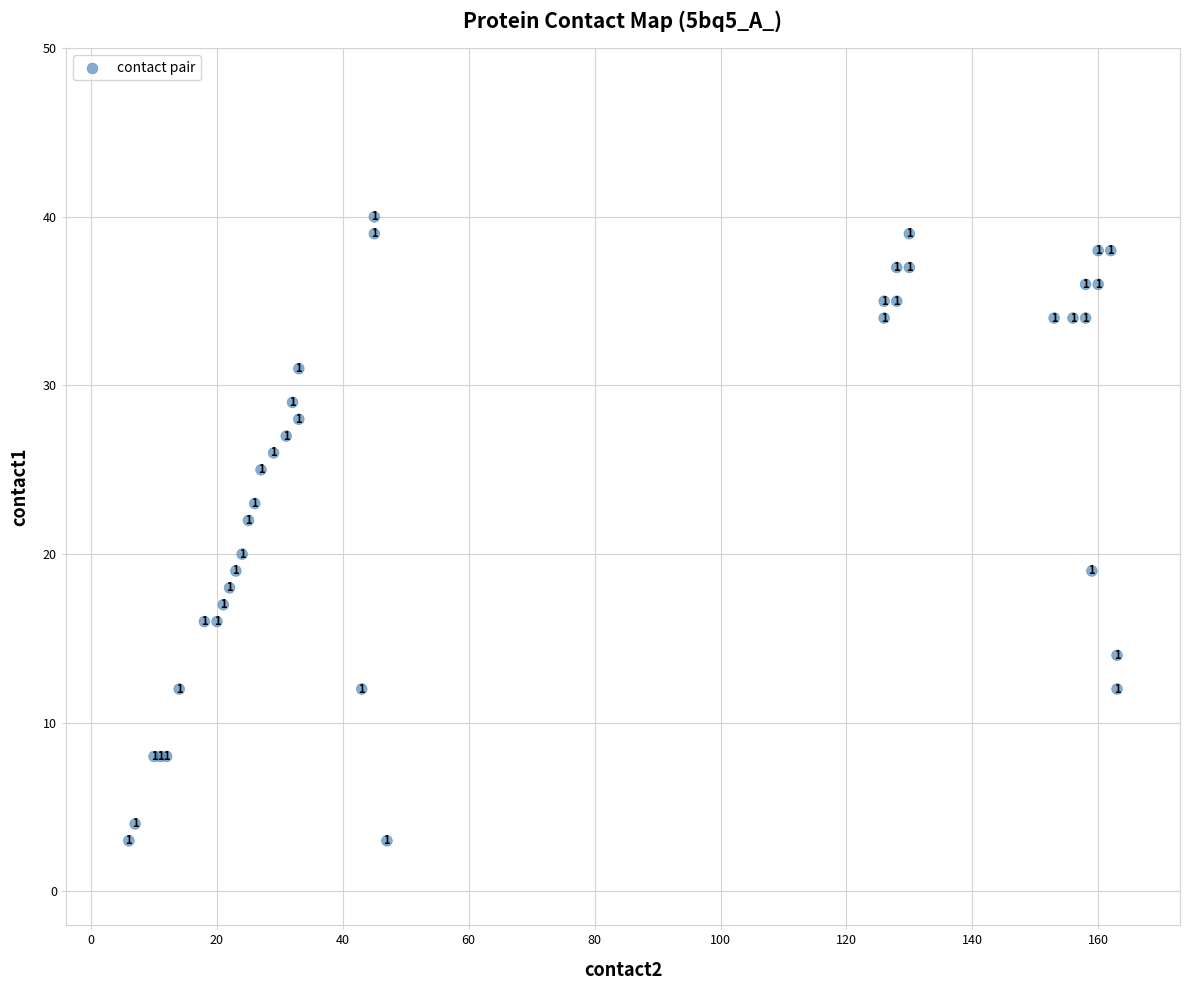

What Y value in the scatter plot is closest to 21?

20